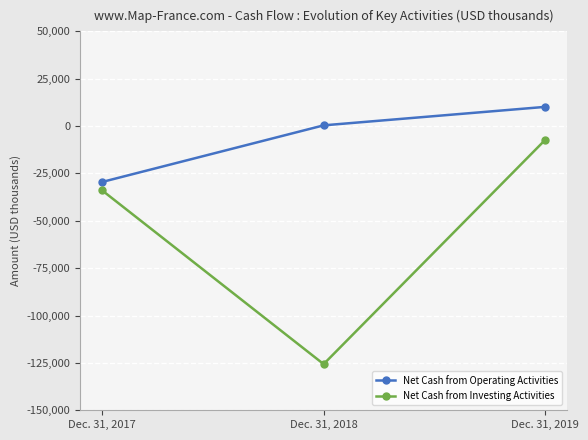

The Net Cash from Operating Activities series shows 10145 at Dec. 31, 2019. True or false?

True